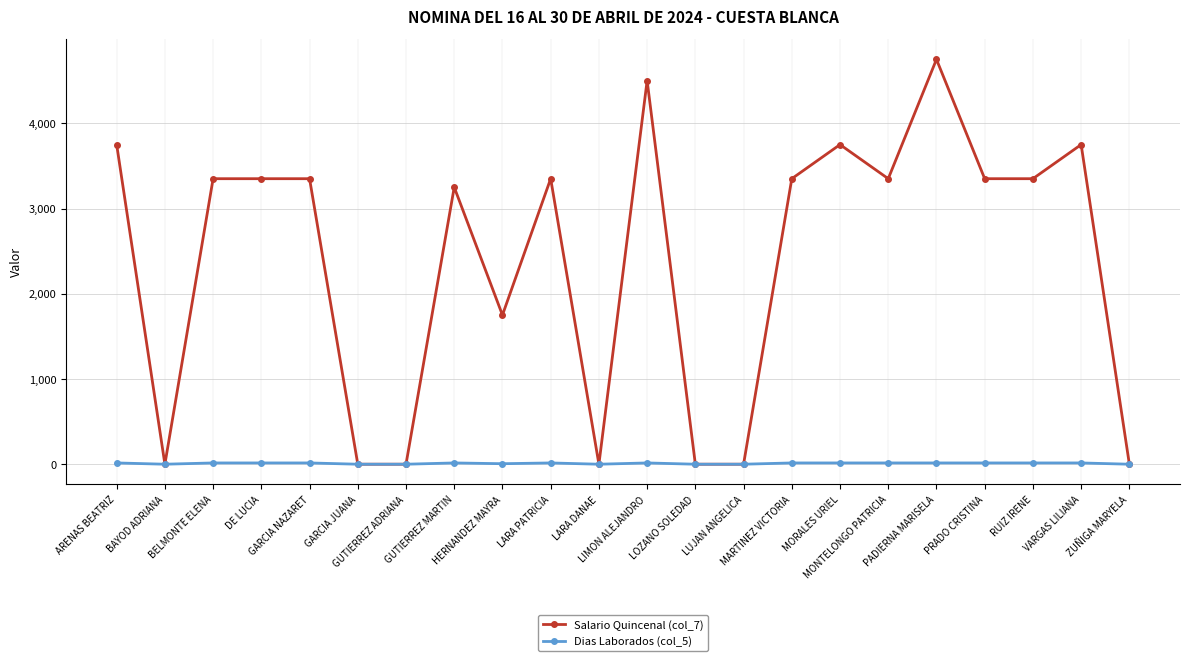

What position from the left is LARA PATRICIA?

10